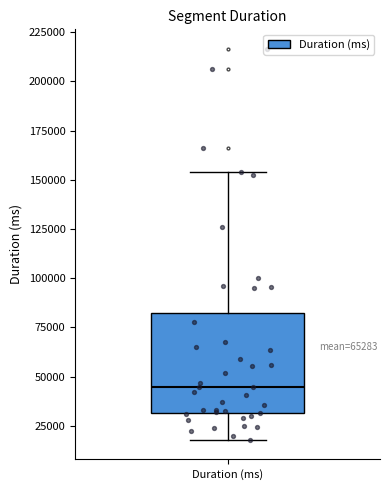

Read this box plot against the y-axis: the position of the median line, the range covered by the box, and the ends of both whiskers. The values are not printed on the chart, so give them approximately, as read against the axis.

median 45000, box 30000 to 80000, whiskers 20000 to 155000